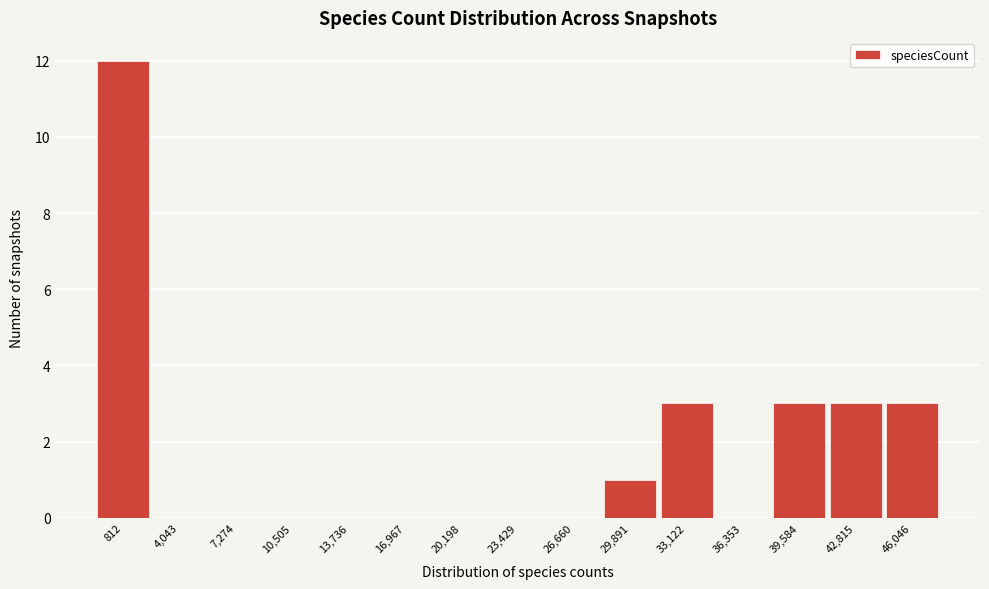

Reading right to left, list all the values displayed in this chart.

46,046=3	42,815=3	39,584=3	36,353=0	33,122=3	29,891=1	26,660=0	23,429=0	20,198=0	16,967=0	13,736=0	10,505=0	7,274=0	4,043=0	812=12